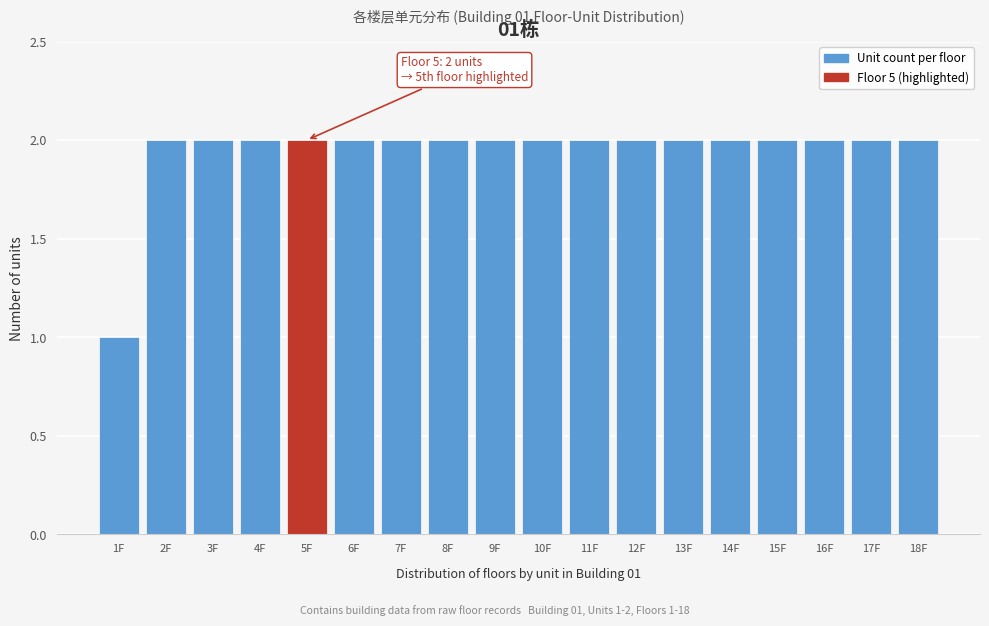

Reading left to right, list all the values displayed in this chart.

1	2	2	2	2	2	2	2	2	2	2	2	2	2	2	2	2	2